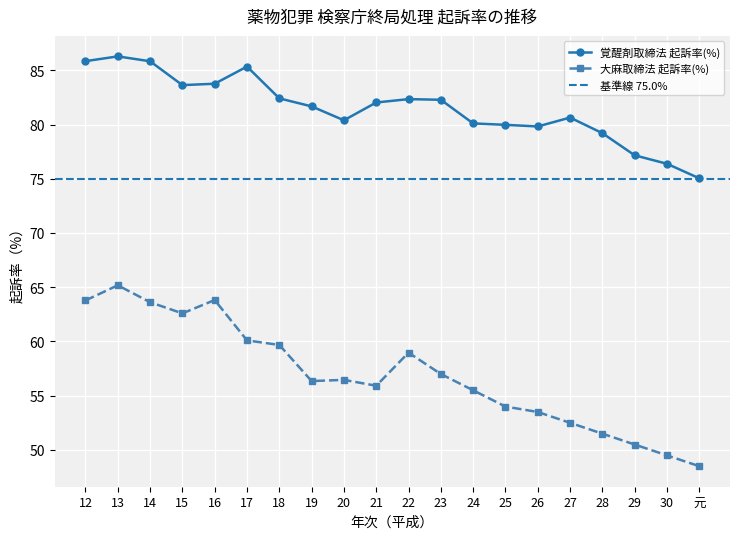

True or false: 大麻取締法 起訴率(%) and 覚醒剤取締法 起訴率(%) cross at least once.

False